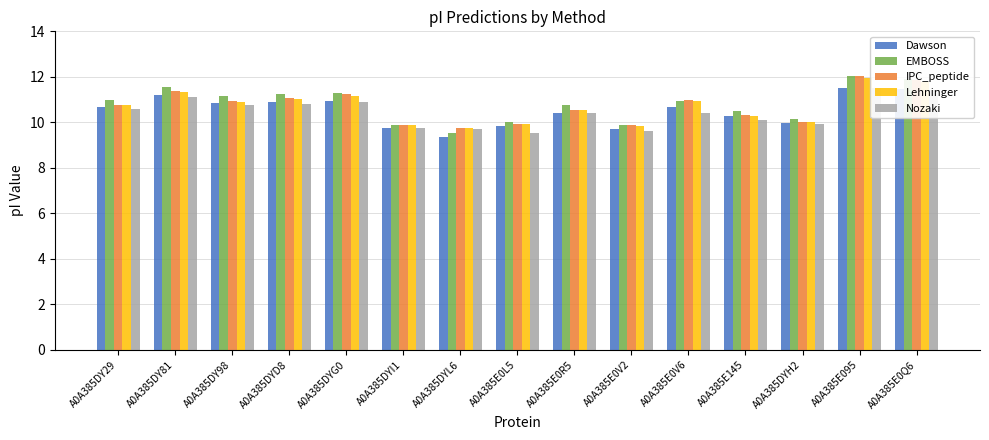

Between A0A385DY81 and A0A385E0L5, which is larger?

A0A385DY81